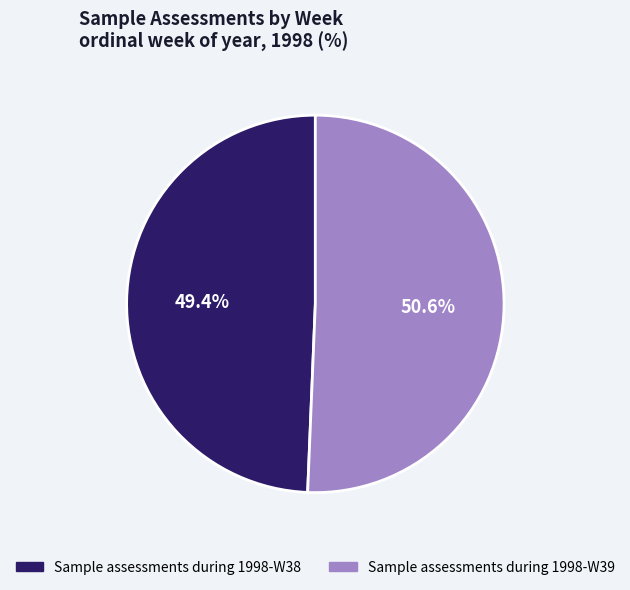

Which category has the biggest portion of the pie?

Sample assessments during 1998-W39